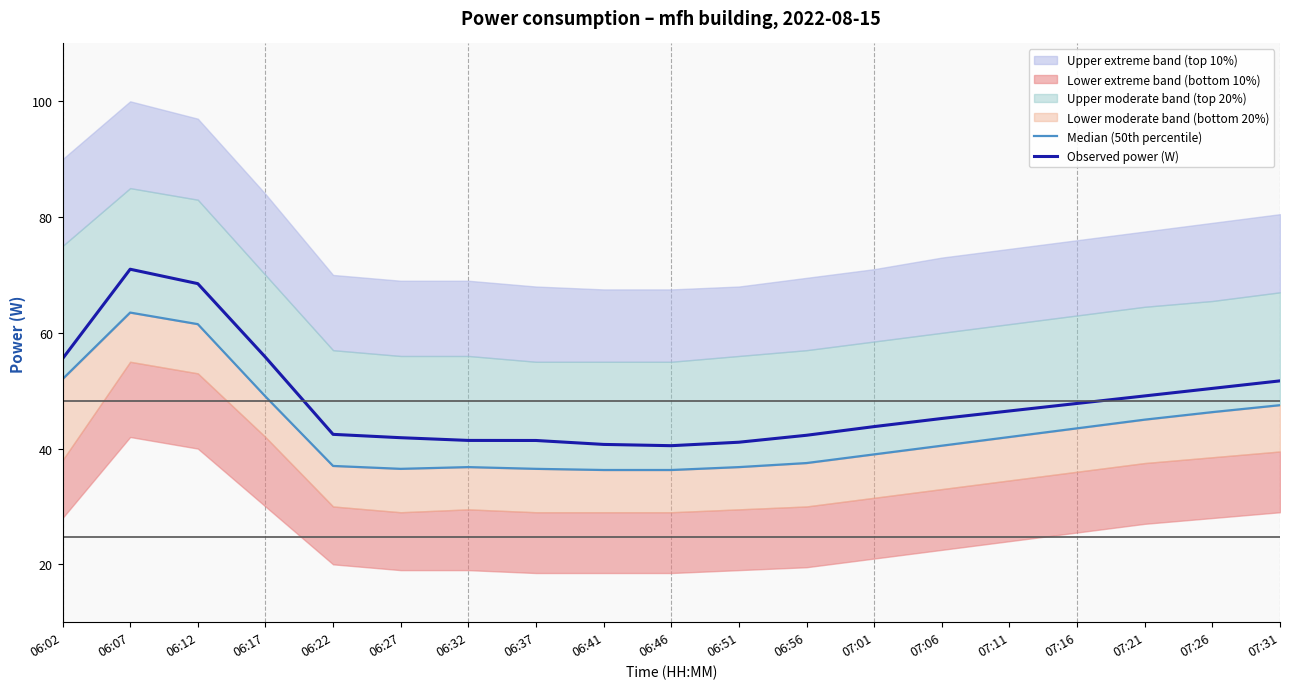

What position from the left is 06:51?

11